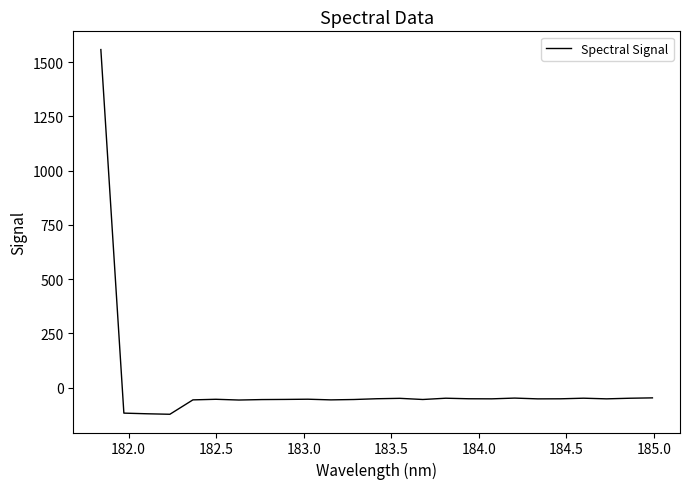

What is the greatest value displayed?

1558.1